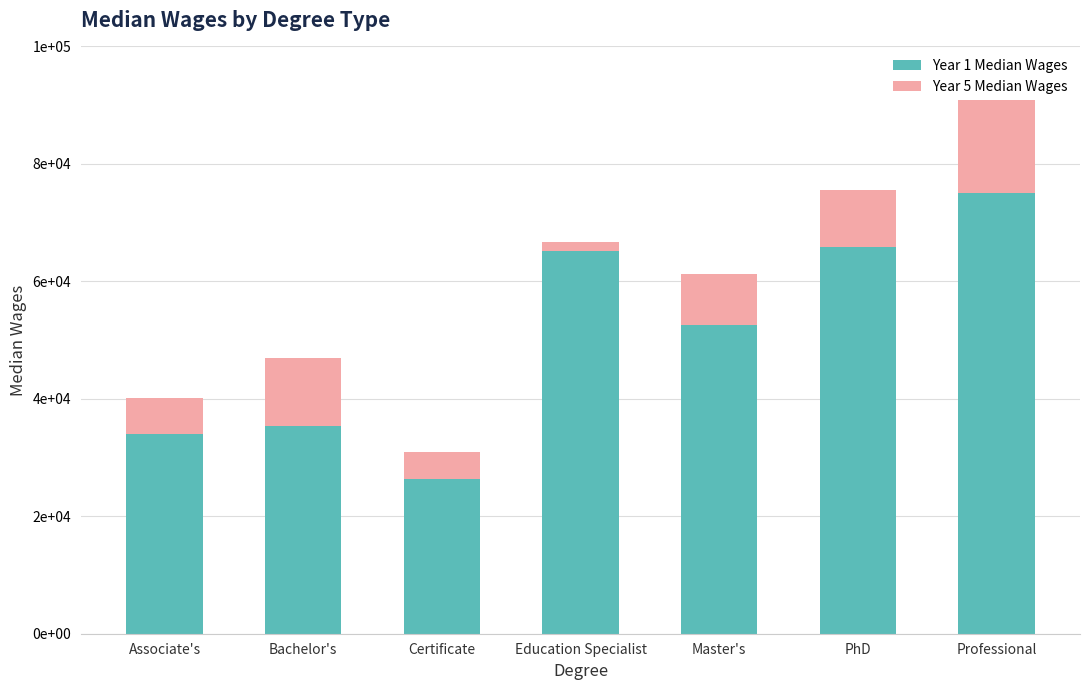

Between Bachelor's and Certificate, which series saw the biggest shift?

Year 1 Median Wages